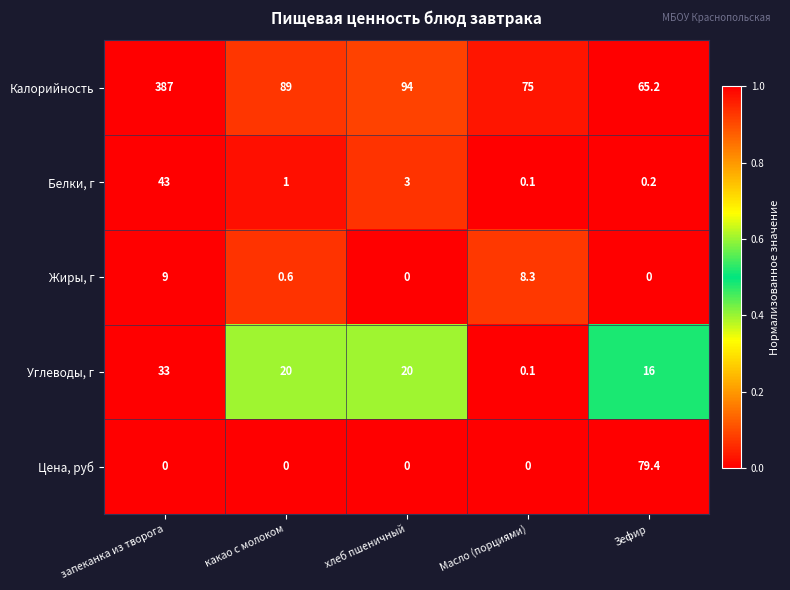

Which category has the highest value in the Углеводы, г series?

запеканка из творога